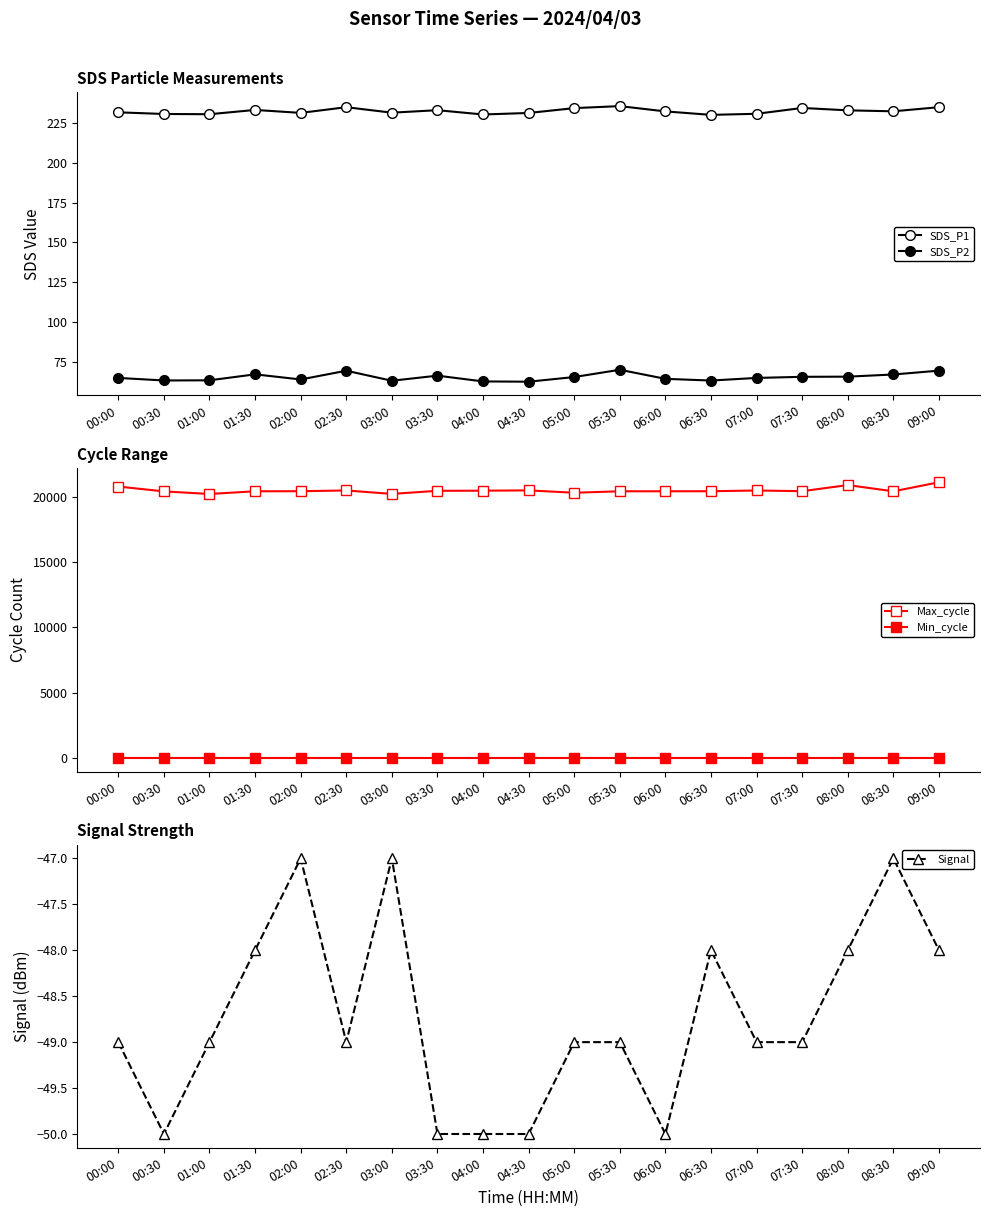

What is the average value of the Signal series?

-48.7